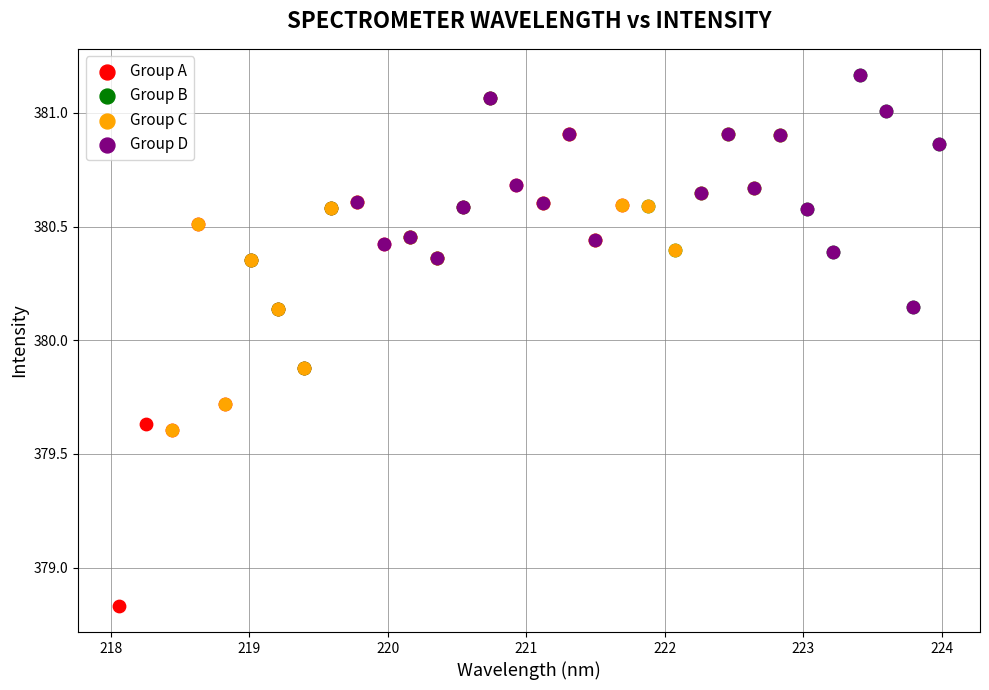

Which series contains the lowest Y value?

Group A